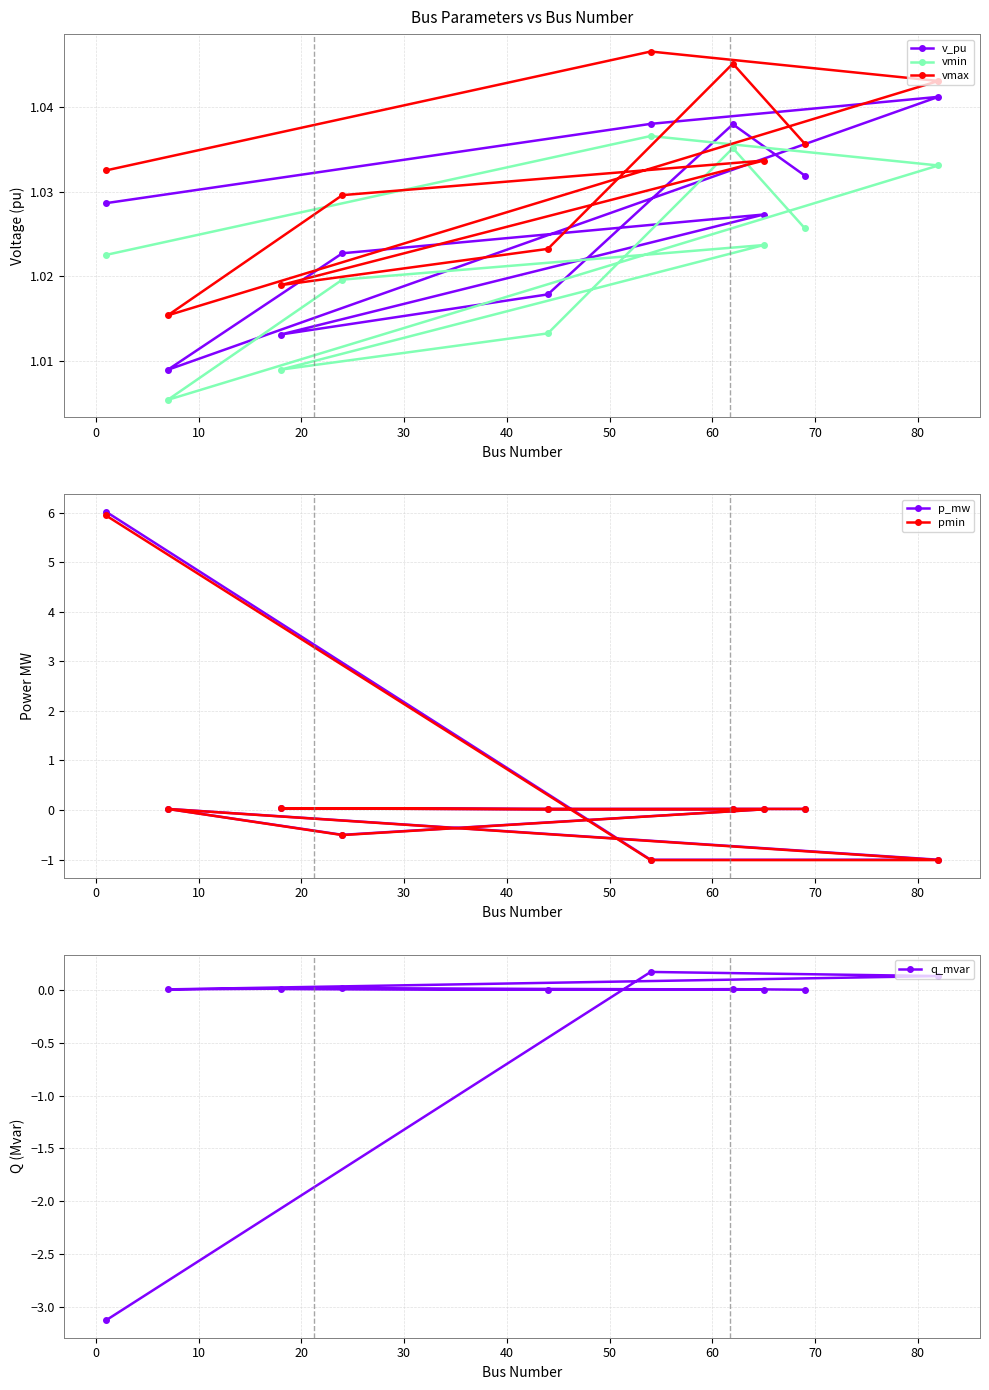

Count the v_pu values in the range 1 to 2.

10